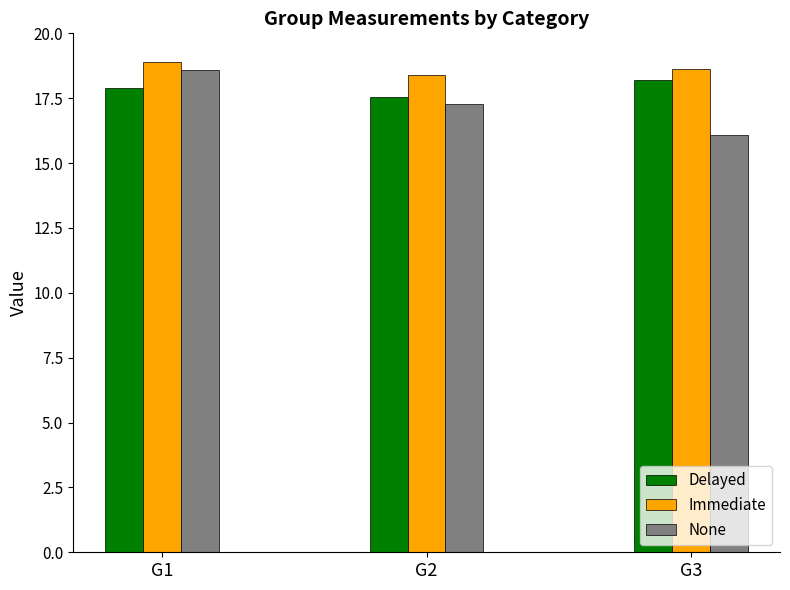

The None series shows 27.0 at G2. True or false?

False